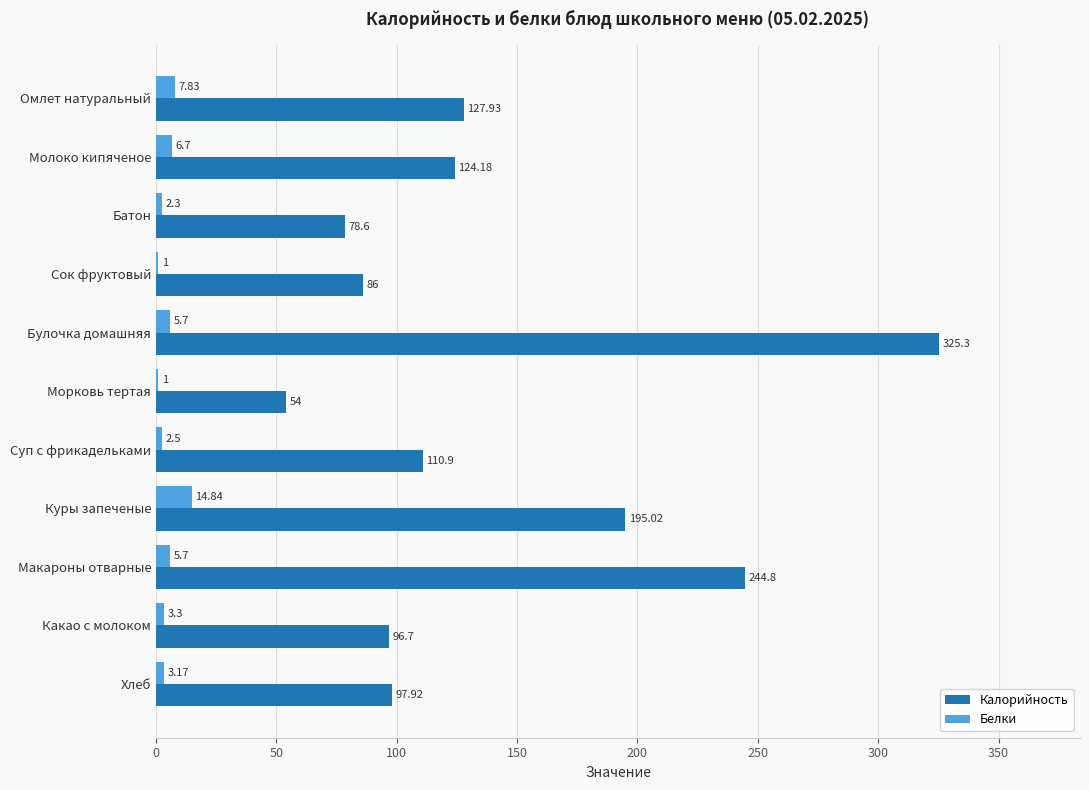

Which series has the largest range (max minus min)?

Калорийность